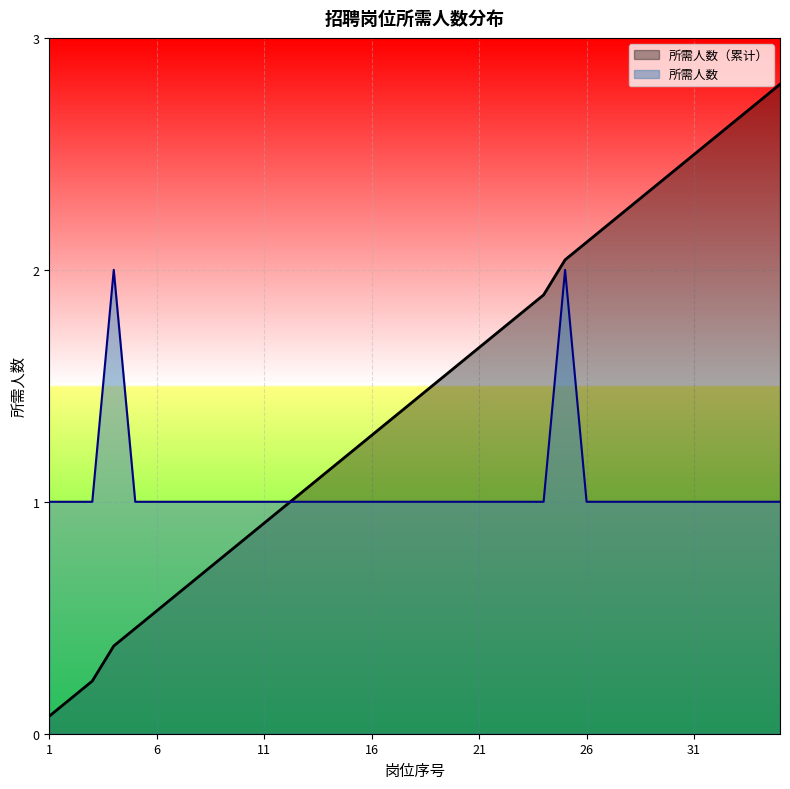

Is it true that the value at 9 is 1?

True